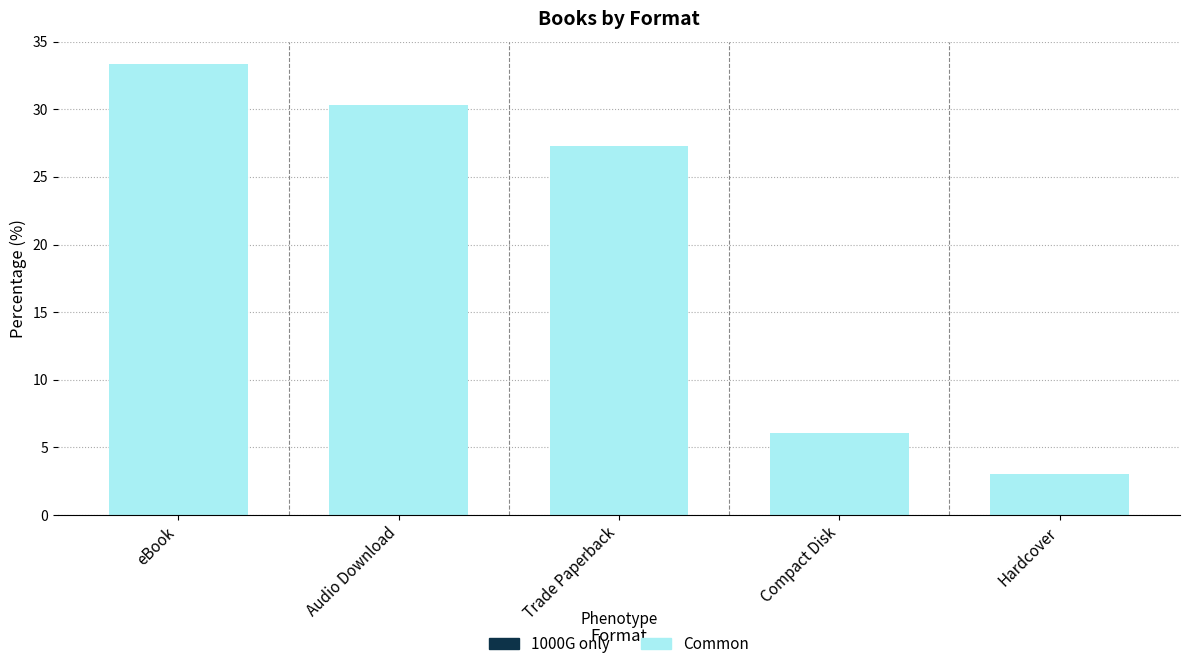

Reading right to left, transcribe all the data shown in this chart.

Common: Hardcover=3.0	Compact Disk=6.1	Trade Paperback=27.3	Audio Download=30.3	eBook=33.3
1000G only: Hardcover=0.0	Compact Disk=0.0	Trade Paperback=0.0	Audio Download=0.0	eBook=0.0